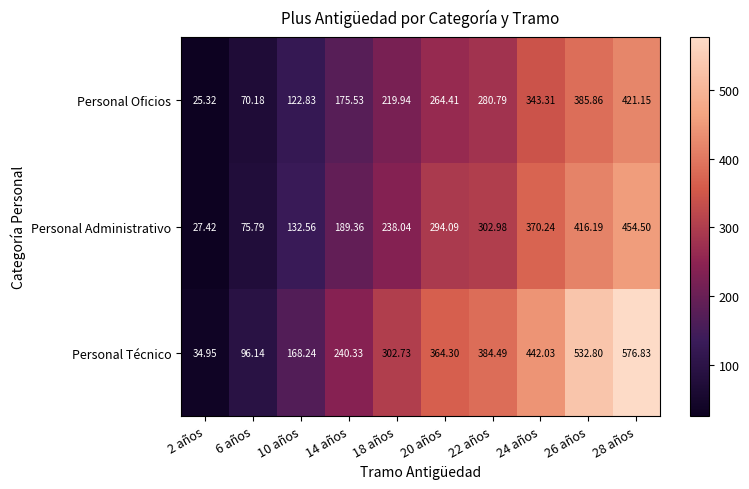

At 2 años, list the series in order from largest to smallest.

Personal Técnico, Personal Administrativo, Personal Oficios